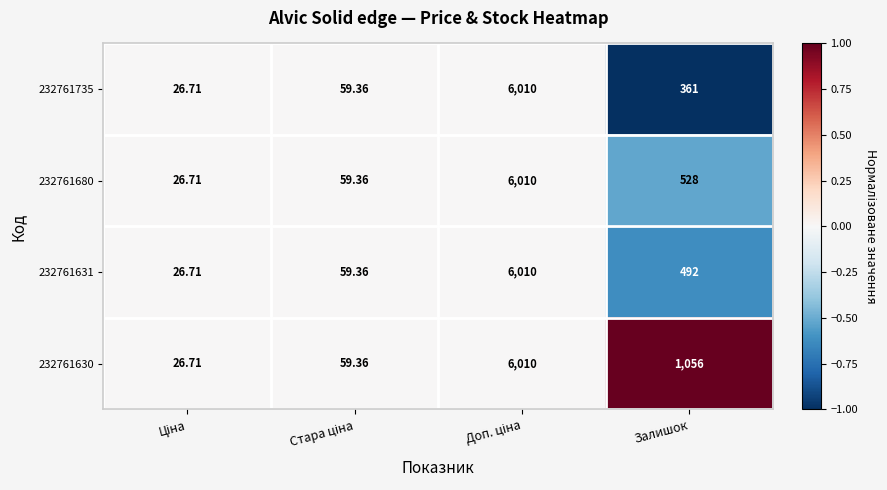

Where is 232761680 nearest to the value 3018?

Залишок